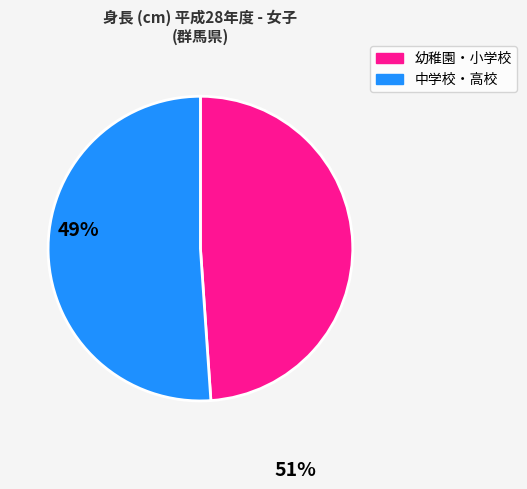

Is there any slice that represents more than half of the pie?

Yes